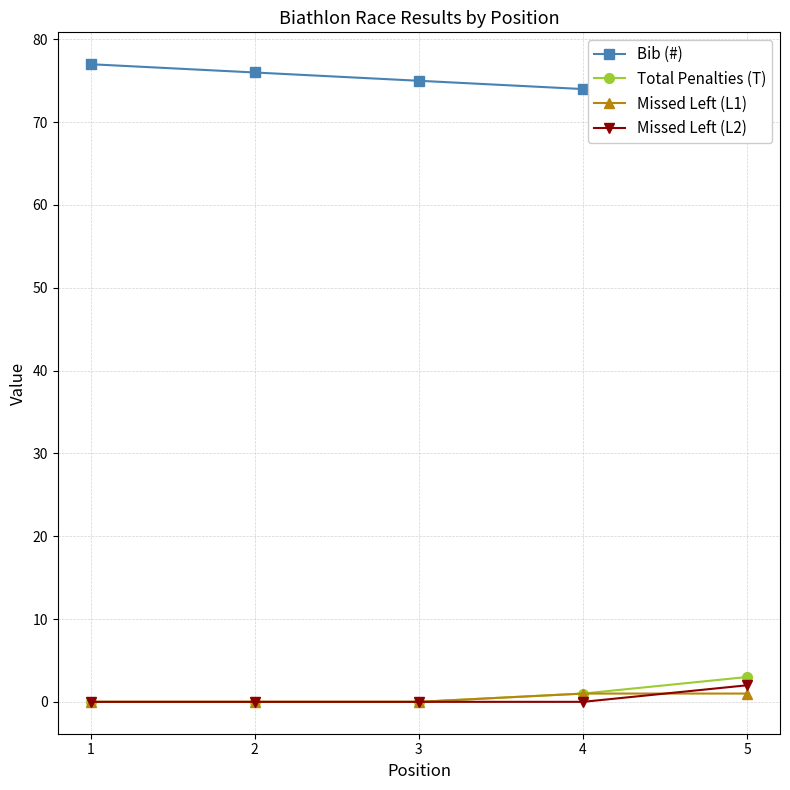

What is the total value across all series at 3?

75